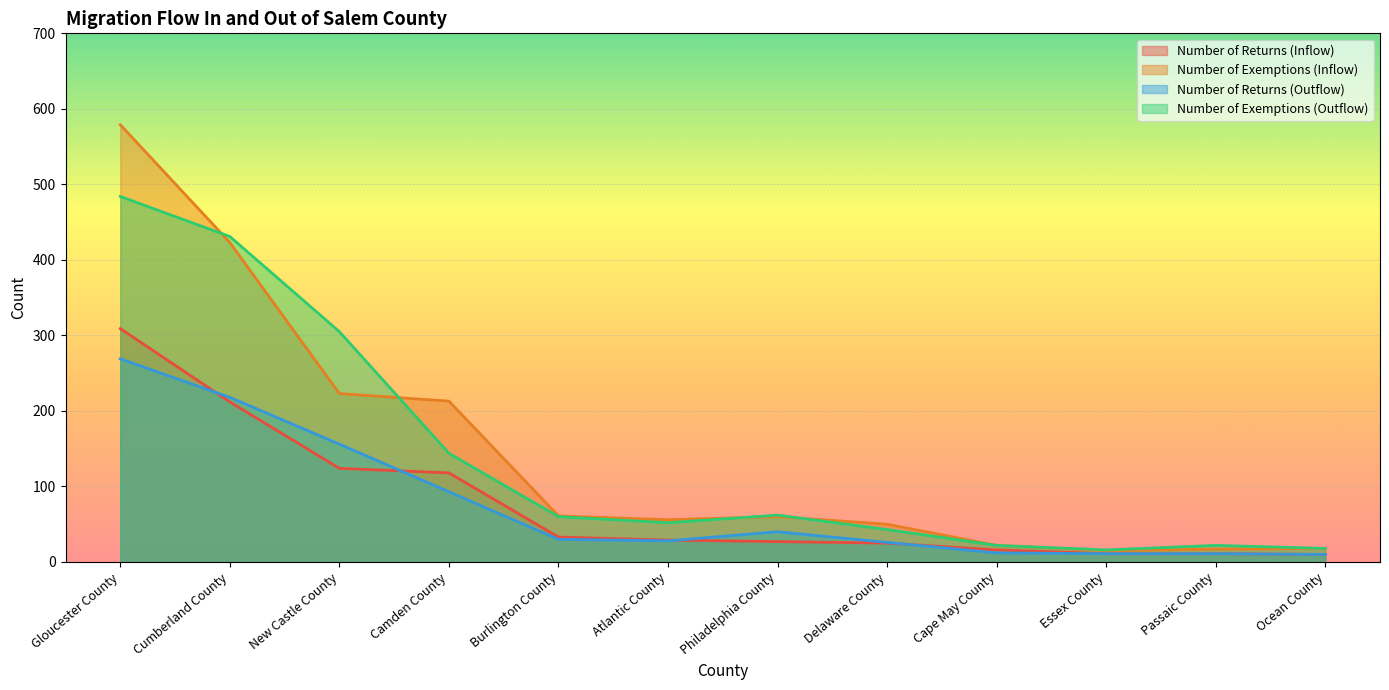

Which series has the widest spread of values?

Number of Exemptions (Inflow)